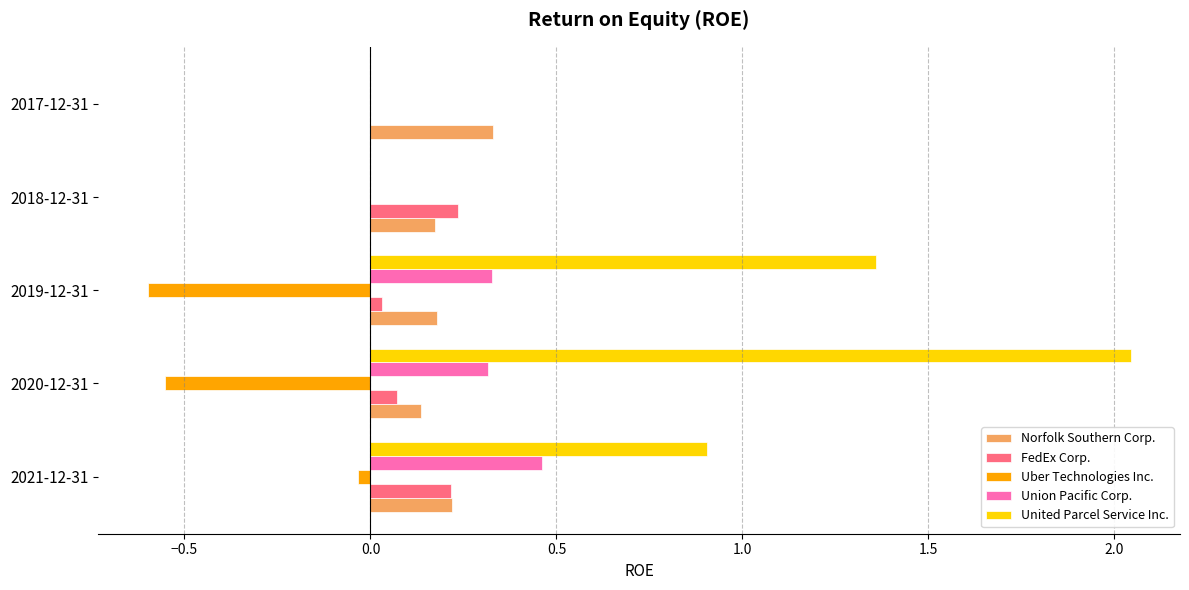

What is the sum of all FedEx Corp. values?

0.6